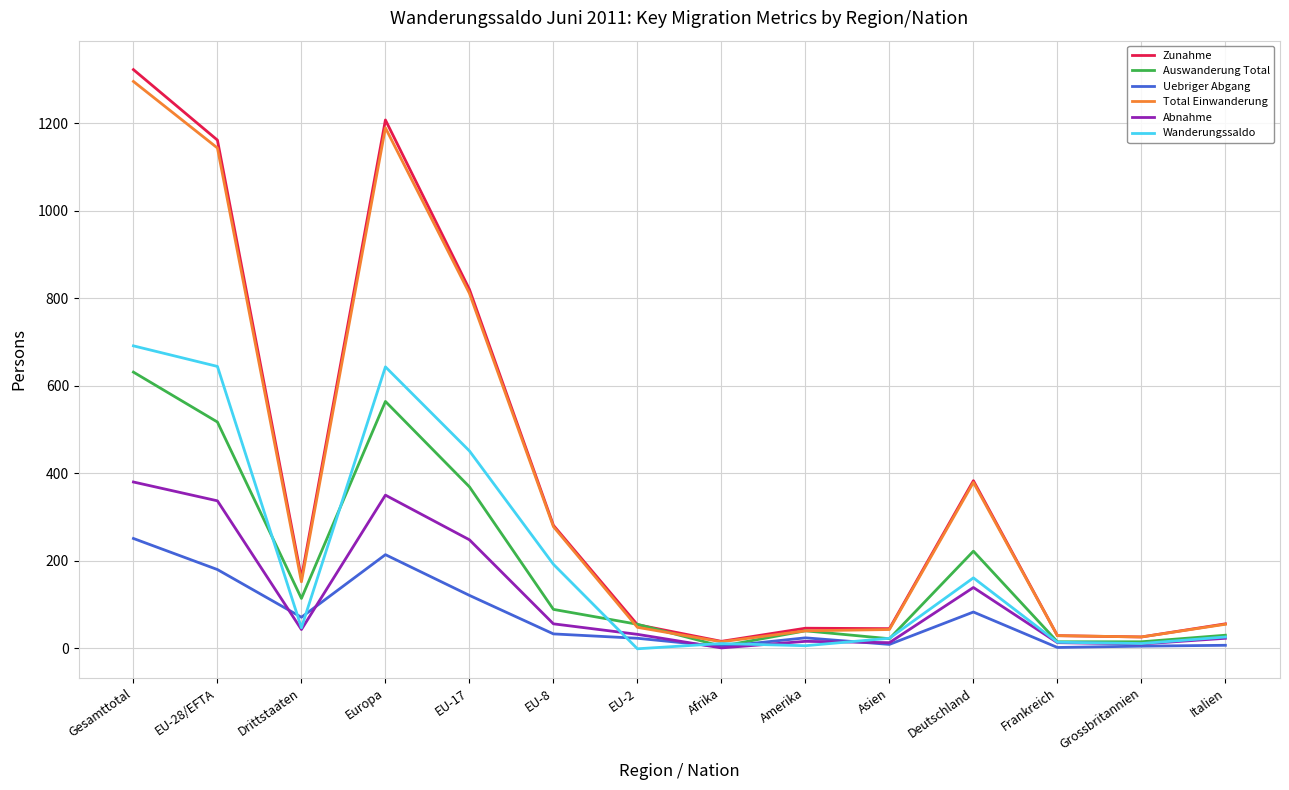

Is the value of Zunahme at Drittstaaten greater than the value of Abnahme at Deutschland?

Yes